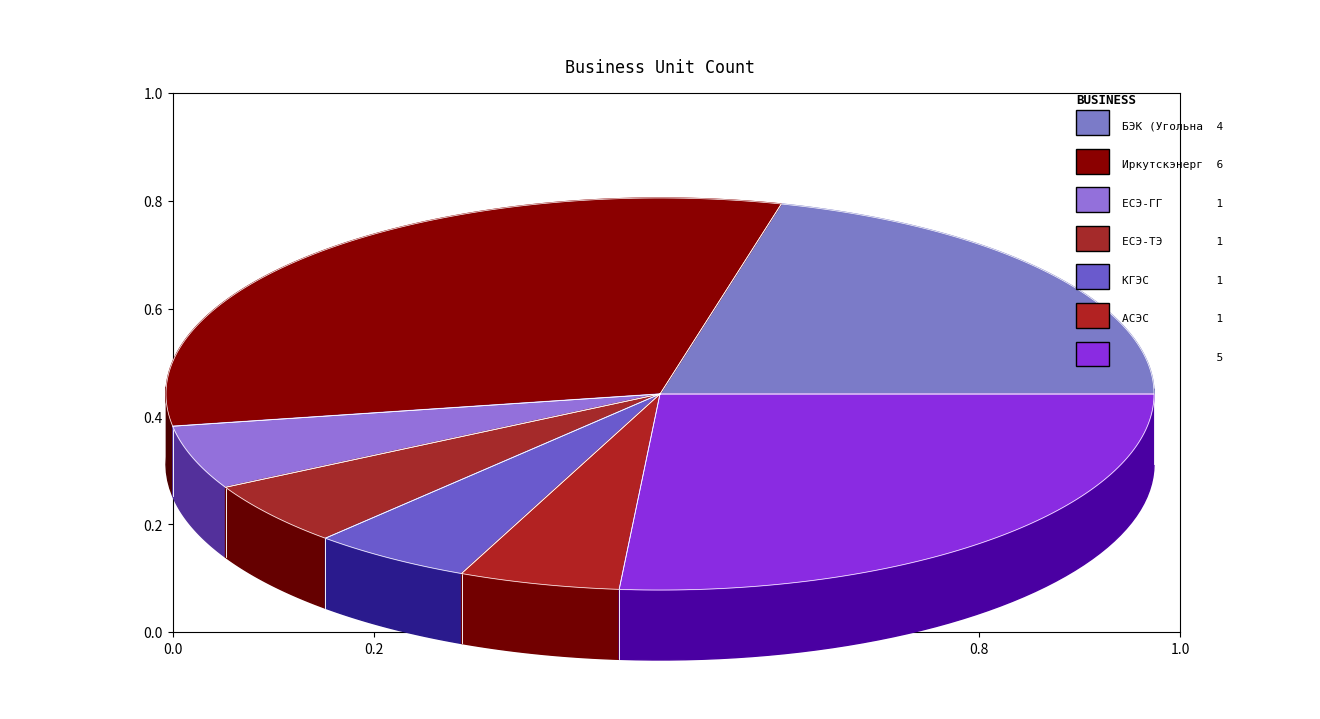

Count the number of slices in the pie.

7